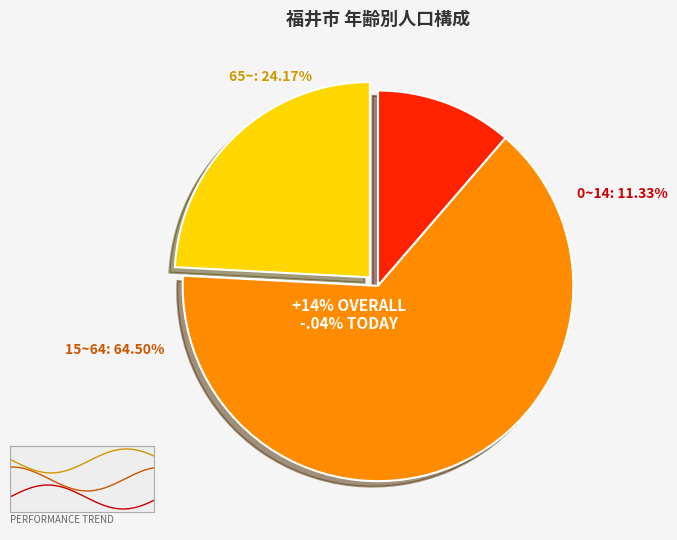

To the nearest percent, what percentage of the pie is 65~?

24%